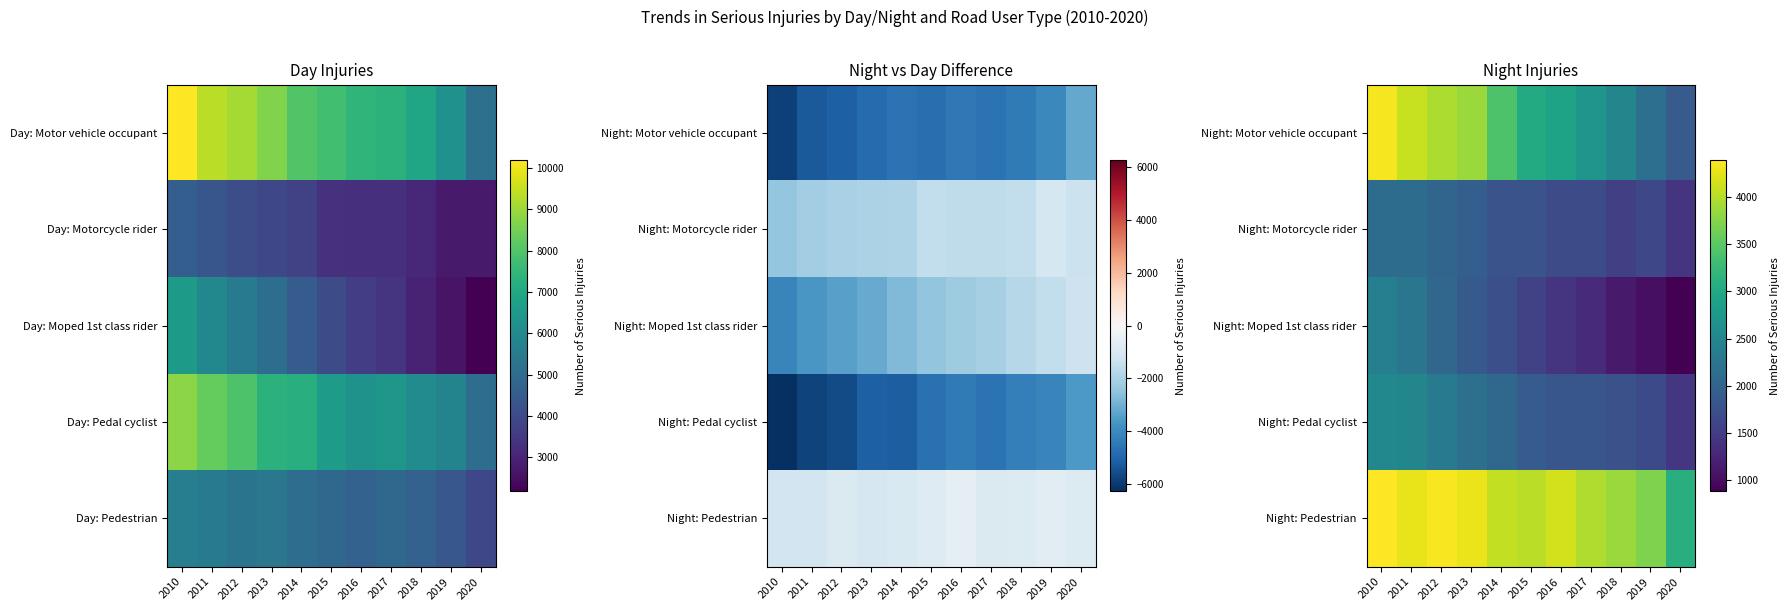

The value of Night: Motor vehicle occupant at 2010 is 1809. True or false?

False